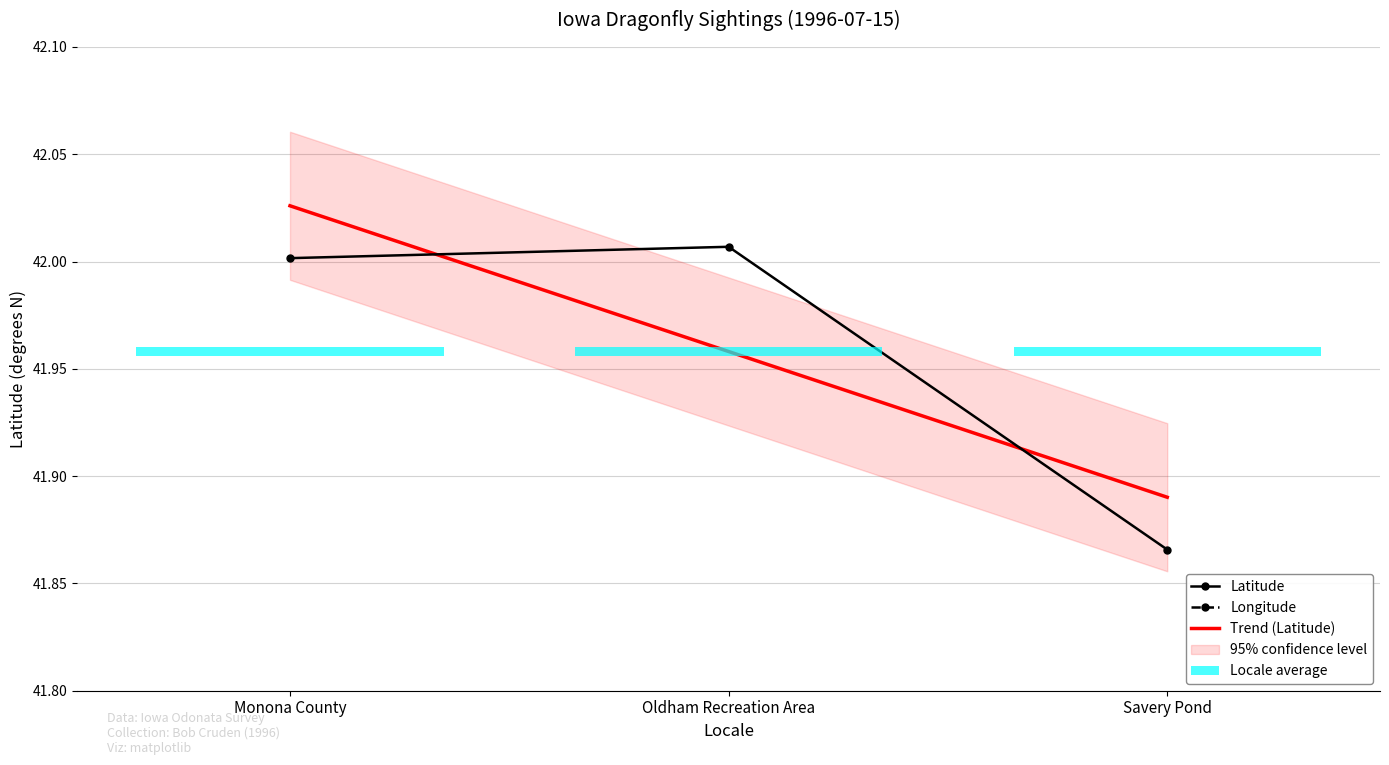

What is the lowest value of the Longitude series?

-96.0